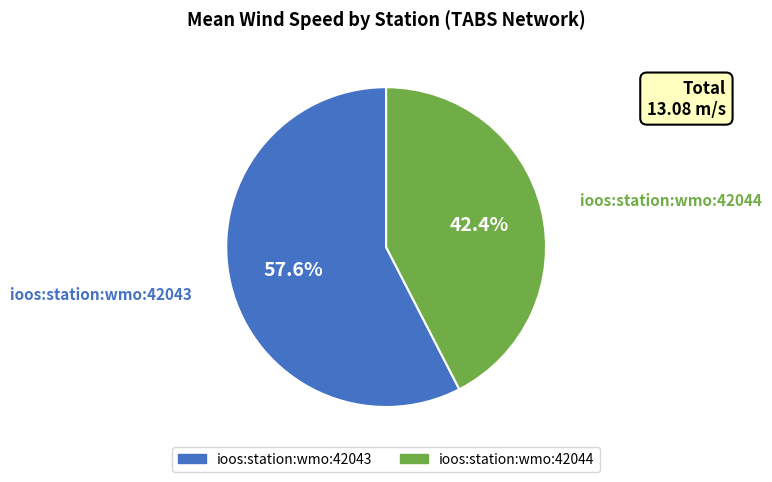

What is the largest slice in the pie chart?

ioos:station:wmo:42043